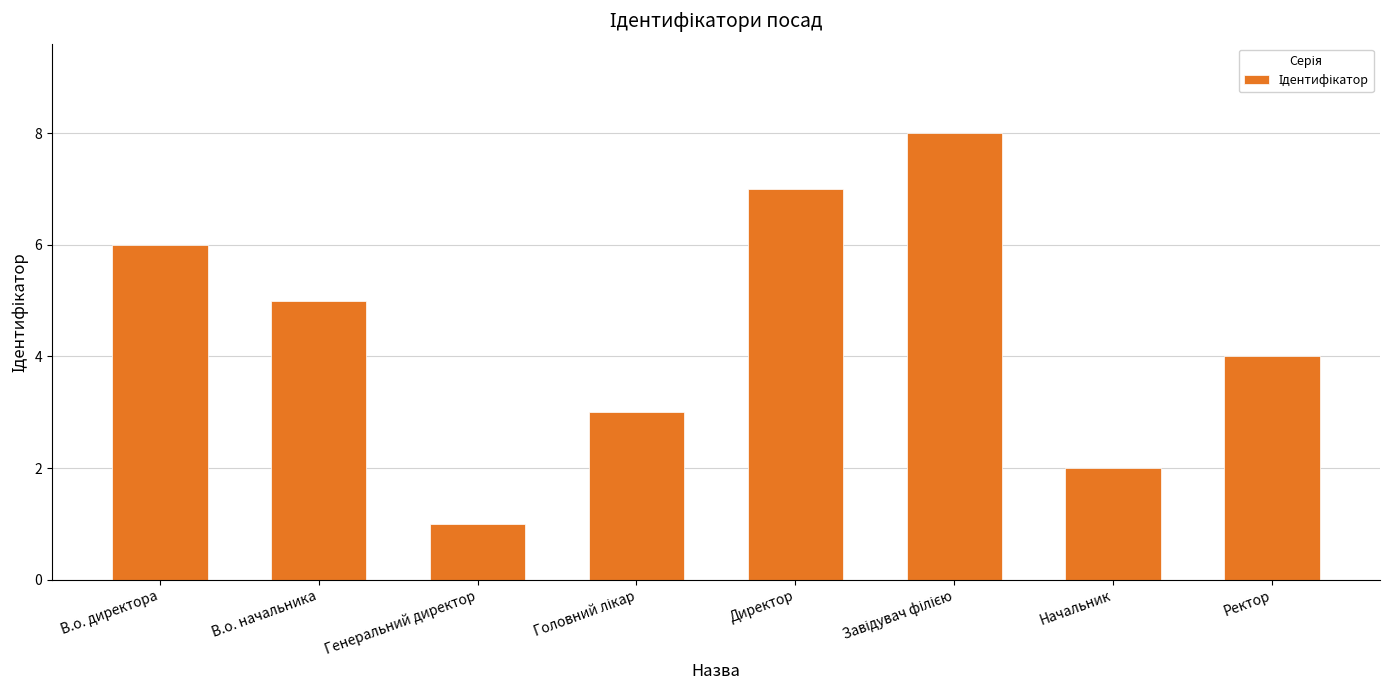

How many bars are there in total?

8